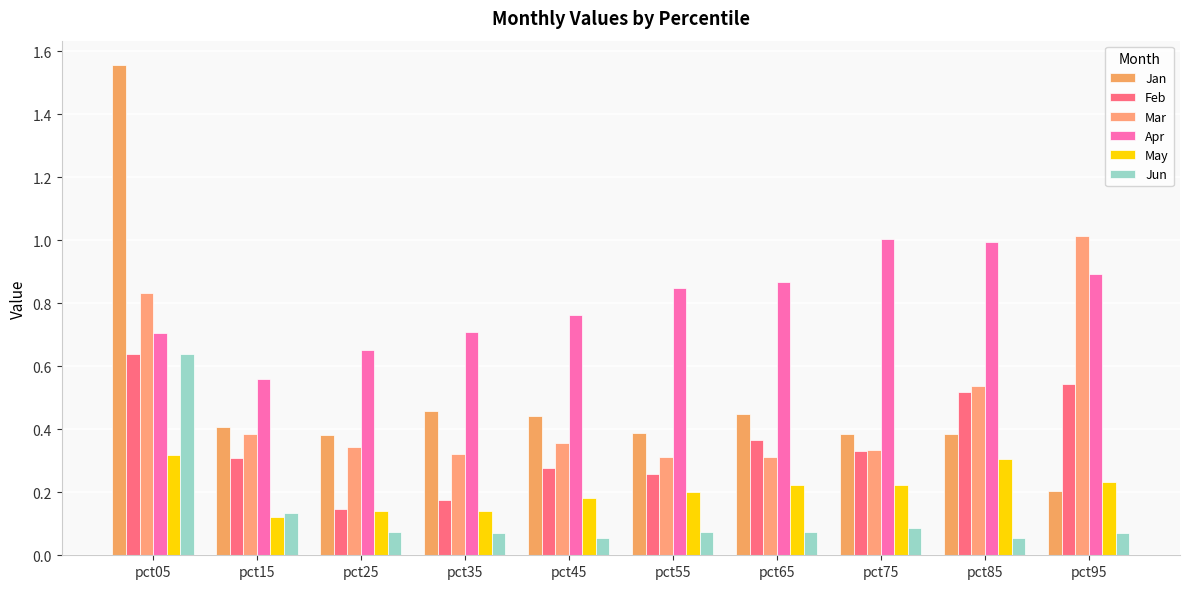

True or false: Feb has a value of 0.5 at pct95.

True